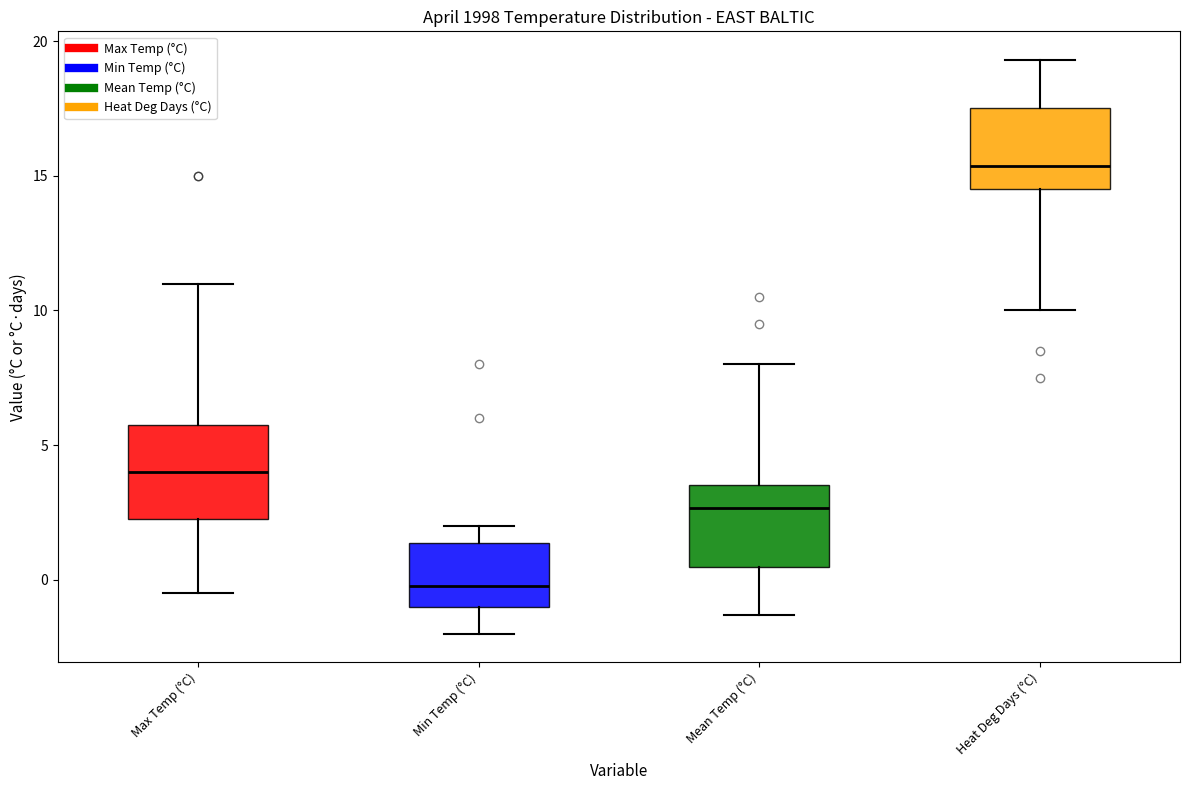

Reading left to right, read every box against the y-axis: the position of its median line, the range the box covers, and the ends of its whiskers. The values are not printed on the chart, so give them approximately, as read against the axis.

Max Temp (°C): median 4.0, box 2.5 to 6.0, whiskers -0.5 to 11.0
Min Temp (°C): median 0.0, box -1.0 to 1.5, whiskers -2.0 to 2.0
Mean Temp (°C): median 2.5, box 0.5 to 3.5, whiskers -1.5 to 8.0
Heat Deg Days (°C): median 15.5, box 14.5 to 17.5, whiskers 10.0 to 19.5